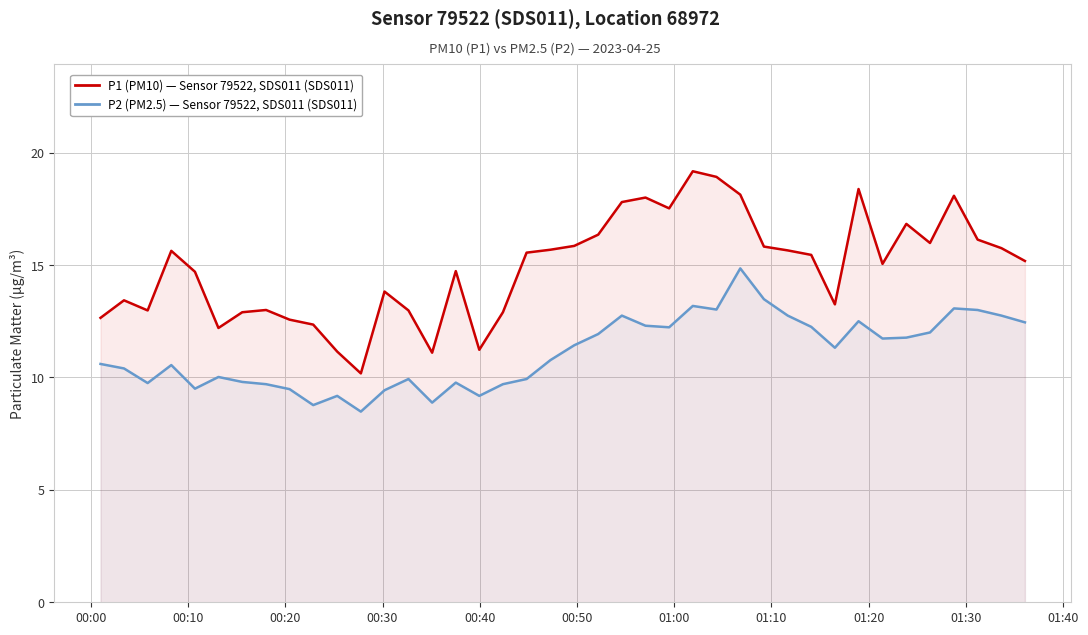

Reading right to left, list all the values displayed in this chart.

P1 (PM10) — Sensor 79522, SDS011: 15.2	15.8	16.1	18.1	16.0	16.8	15.1	18.4	13.2	15.4	15.7	15.8	18.1	18.9	19.2	17.5	18.0	17.8	16.4	15.8	15.7	15.6	12.9	11.2	14.7	11.1	13.0	13.8	10.2	11.2	12.3	12.6	13.0	12.9	12.2	14.7	15.6	13.0	13.4	12.7
P2 (PM2.5) — Sensor 79522, SDS011: 12.4	12.8	13.0	13.1	12.0	11.8	11.7	12.5	11.3	12.2	12.8	13.5	14.8	13.0	13.2	12.2	12.3	12.8	11.9	11.4	10.8	9.9	9.7	9.2	9.8	8.9	9.9	9.4	8.5	9.2	8.8	9.5	9.7	9.8	10.0	9.5	10.6	9.8	10.4	10.6